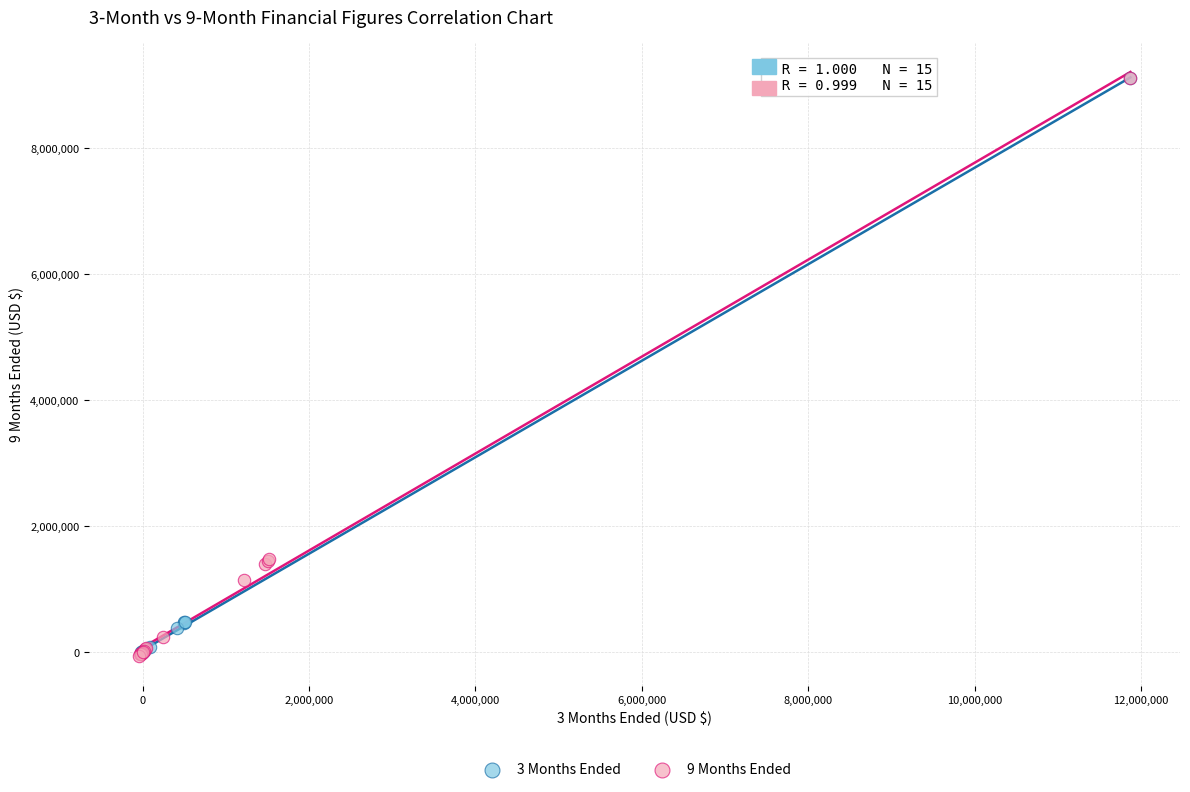

What are all the series names shown in the legend?

3 Months Ended, 9 Months Ended